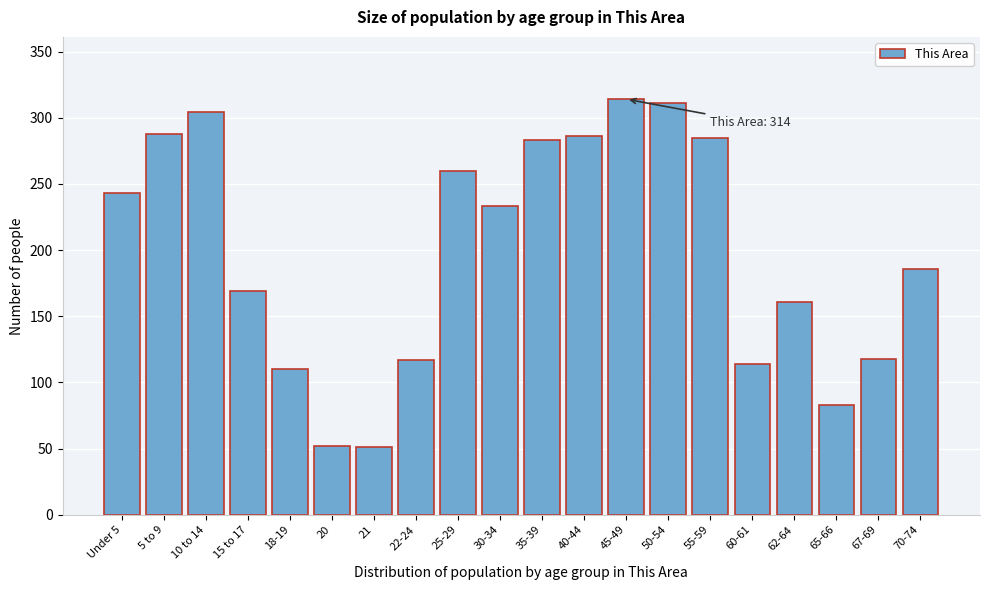

Is it true that the value at 62-64 is 82?

False